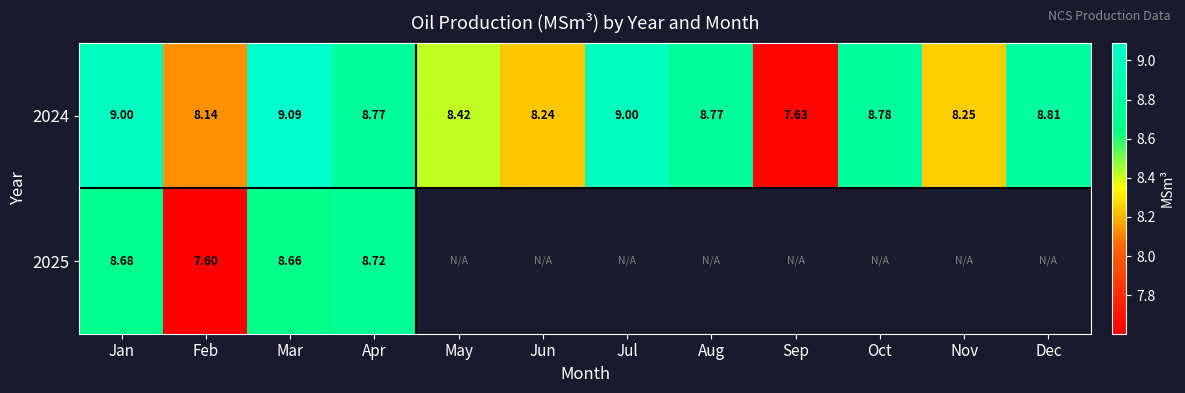

Which category has the lowest value in the 2024 series?

Sep